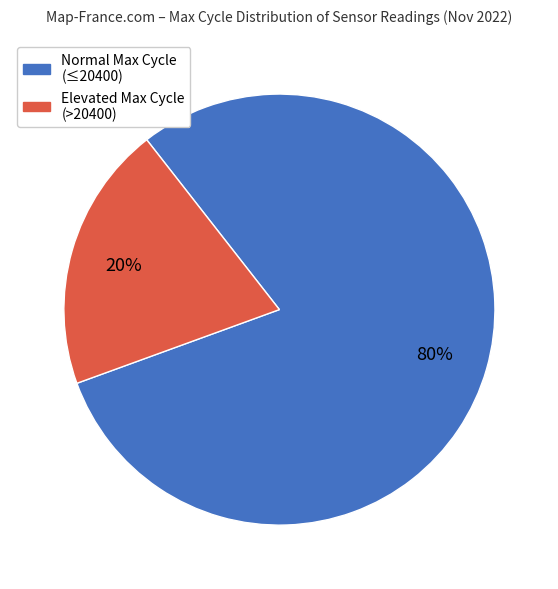

Does any single category account for the majority?

Yes